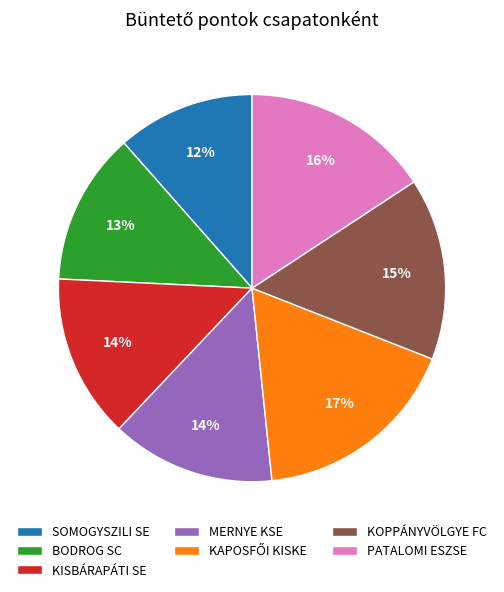

Which has a higher value, SOMOGYSZILI SE or KISBÁRAPÁTI SE?

KISBÁRAPÁTI SE